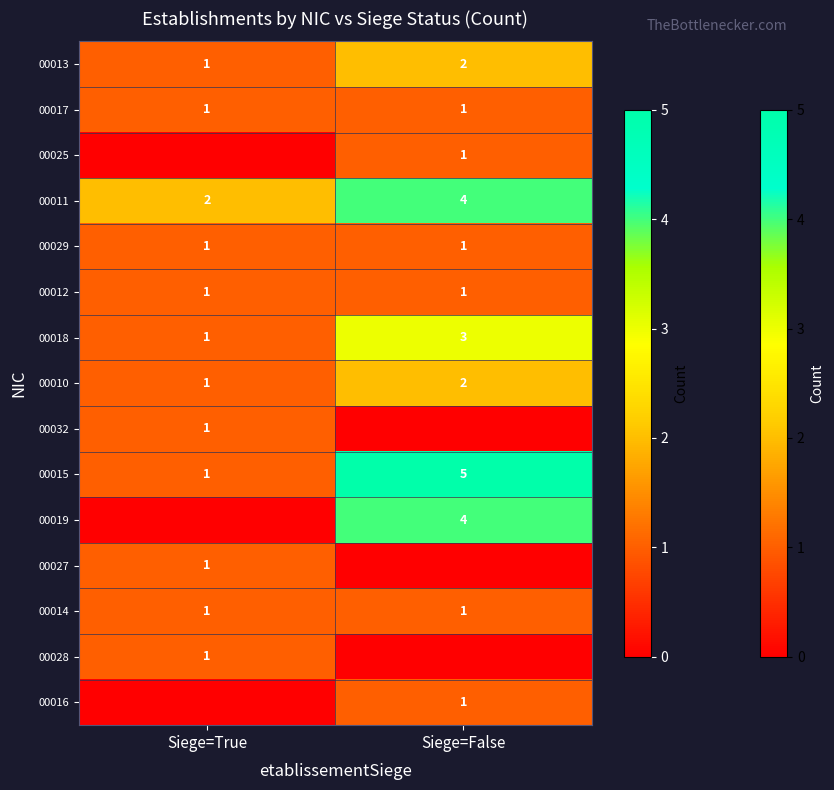

At which category is the sum across all series the highest?

Siege=False